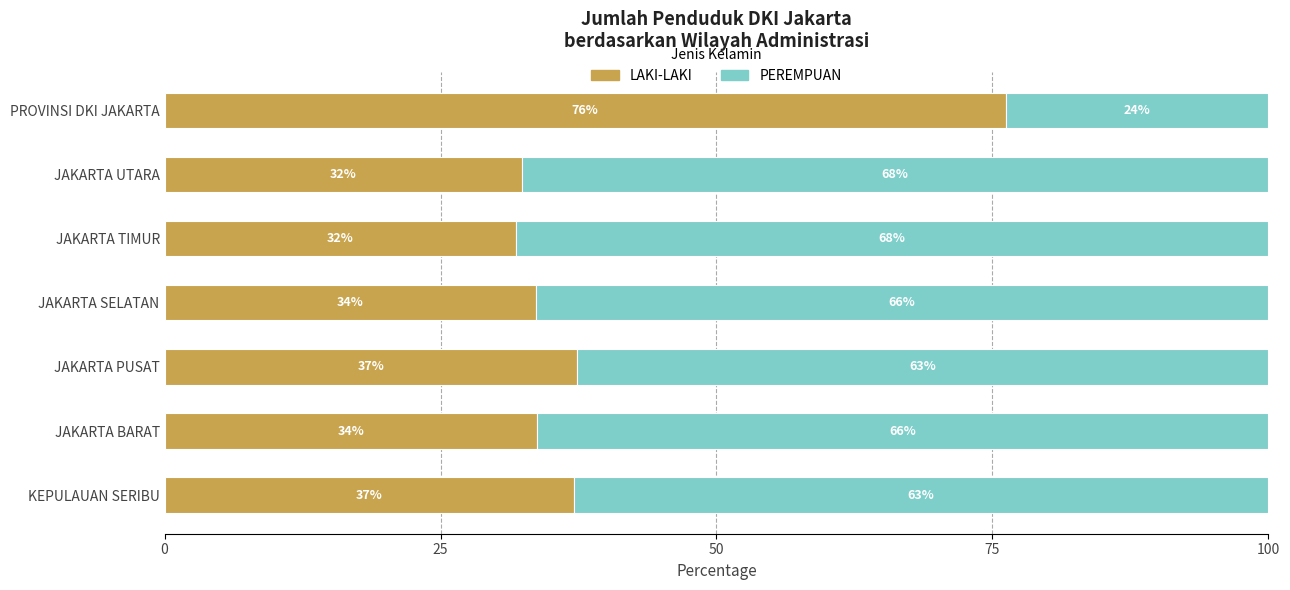

What is the lowest value of the LAKI-LAKI series?

31.8